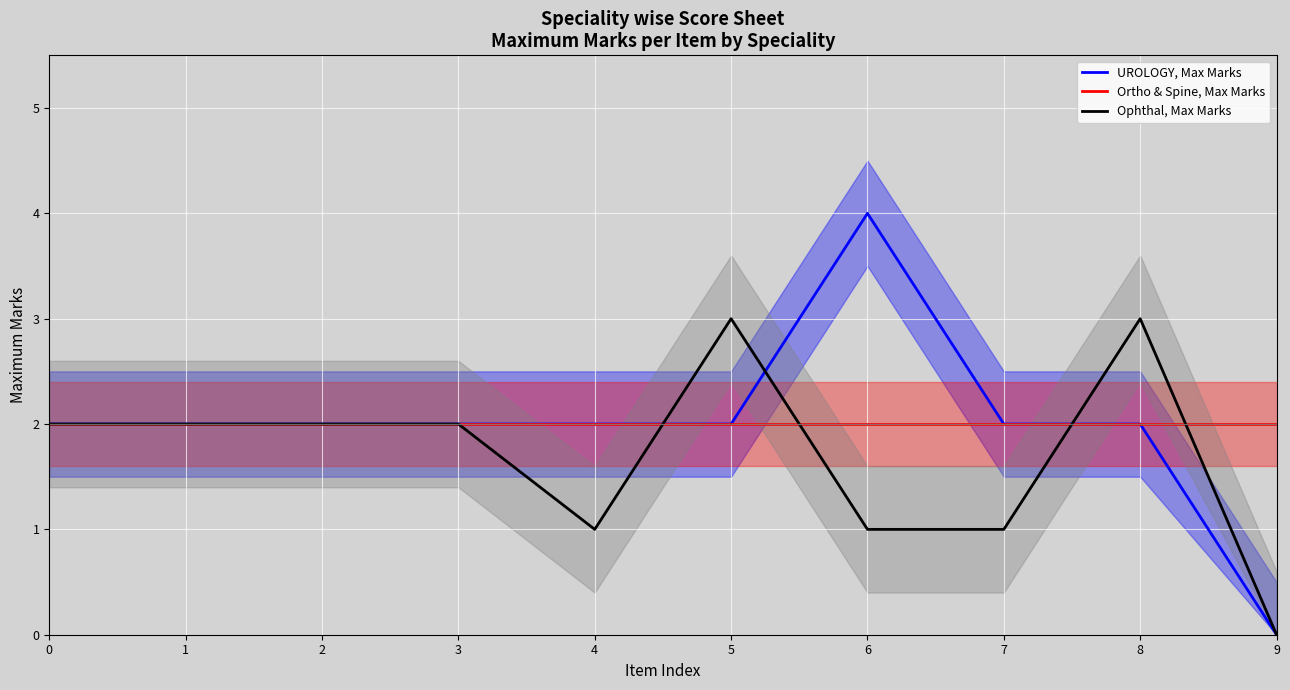

How many categories are shown in the chart?

10